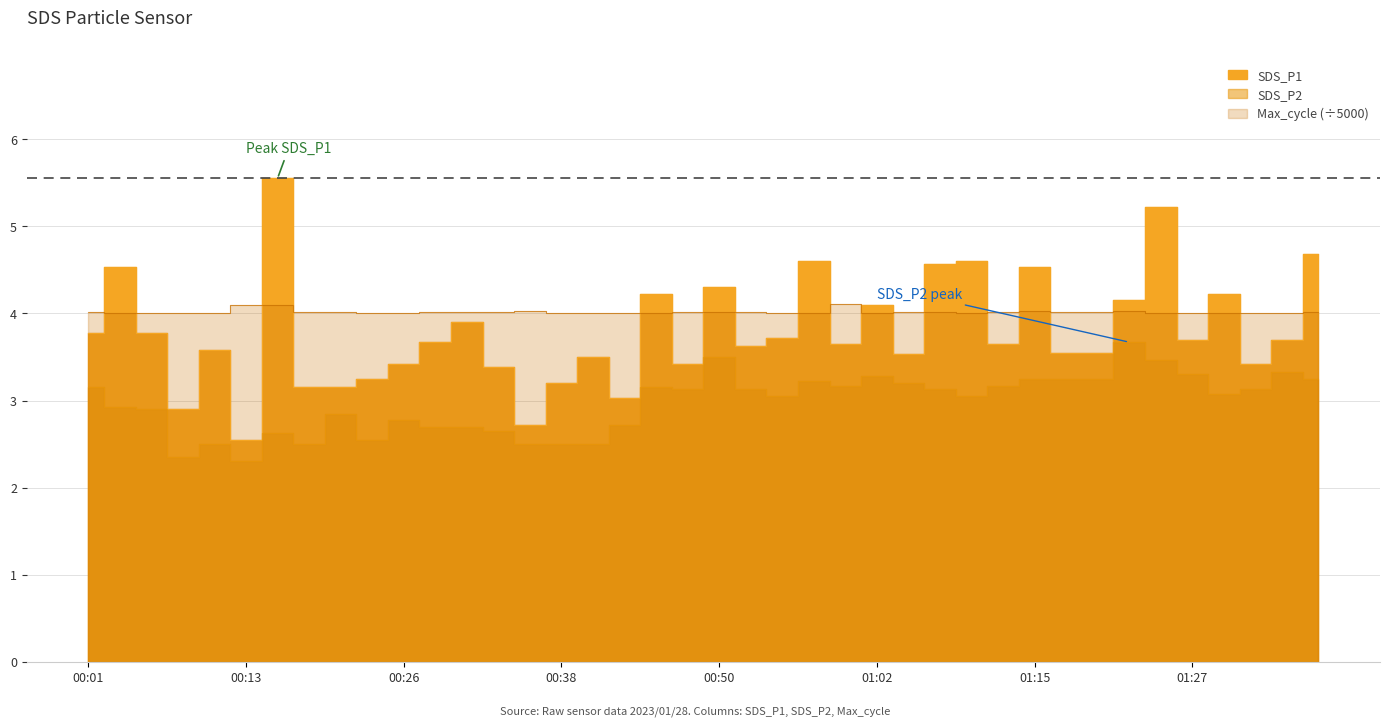

Reading right to left, list all the values displayed in this chart.

SDS_P1: 01:37=4.7	01:34=3.7	01:32=3.4	01:29=4.2	01:27=3.7	01:24=5.2	01:22=4.2	01:20=3.5	01:17=3.5	01:15=4.5	01:12=3.6	01:10=4.6	01:07=4.6	01:04=3.5	01:02=4.1	01:00=3.6	00:57=4.6	00:55=3.7	00:52=3.6	00:50=4.3	00:47=3.4	00:45=4.2	00:43=3.0	00:40=3.5	00:38=3.2	00:35=2.7	00:33=3.4	00:30=3.9	00:28=3.7	00:26=3.4	00:23=3.2	00:21=3.1	00:18=3.1	00:16=5.5	00:13=2.5	00:11=3.6	00:08=2.9	00:06=3.8	00:03=4.5	00:01=3.8
SDS_P2: 01:37=3.2	01:34=3.3	01:32=3.1	01:29=3.1	01:27=3.3	01:24=3.5	01:22=3.7	01:20=3.2	01:17=3.2	01:15=3.2	01:12=3.2	01:10=3.0	01:07=3.1	01:04=3.2	01:02=3.3	01:00=3.2	00:57=3.2	00:55=3.0	00:52=3.1	00:50=3.5	00:47=3.1	00:45=3.1	00:43=2.7	00:40=2.5	00:38=2.5	00:35=2.5	00:33=2.6	00:30=2.7	00:28=2.7	00:26=2.8	00:23=2.5	00:21=2.9	00:18=2.5	00:16=2.6	00:13=2.3	00:11=2.5	00:08=2.4	00:06=2.9	00:03=2.9	00:01=3.1
Max_cycle: 01:37=4.0	01:34=4.0	01:32=4.0	01:29=4.0	01:27=4.0	01:24=4.0	01:22=4.0	01:20=4.0	01:17=4.0	01:15=4.0	01:12=4.0	01:10=4.0	01:07=4.0	01:04=4.0	01:02=4.0	01:00=4.1	00:57=4.0	00:55=4.0	00:52=4.0	00:50=4.0	00:47=4.0	00:45=4.0	00:43=4.0	00:40=4.0	00:38=4.0	00:35=4.0	00:33=4.0	00:30=4.0	00:28=4.0	00:26=4.0	00:23=4.0	00:21=4.0	00:18=4.0	00:16=4.1	00:13=4.1	00:11=4.0	00:08=4.0	00:06=4.0	00:03=4.0	00:01=4.0